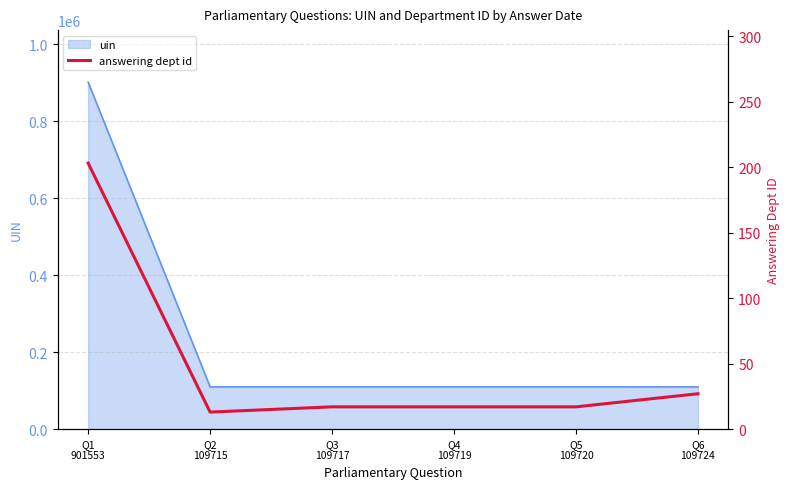

What is the average value?

49